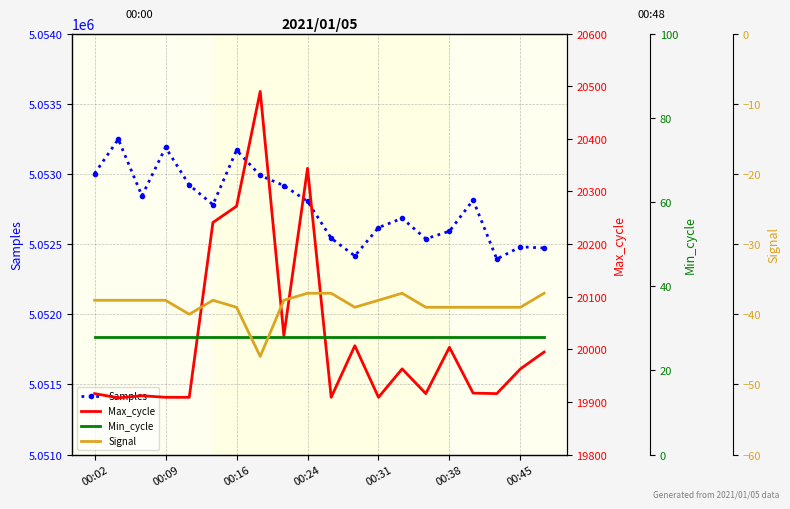

Is the value of Samples at 00:38 greater than the value of Max_cycle at 00:45?

Yes